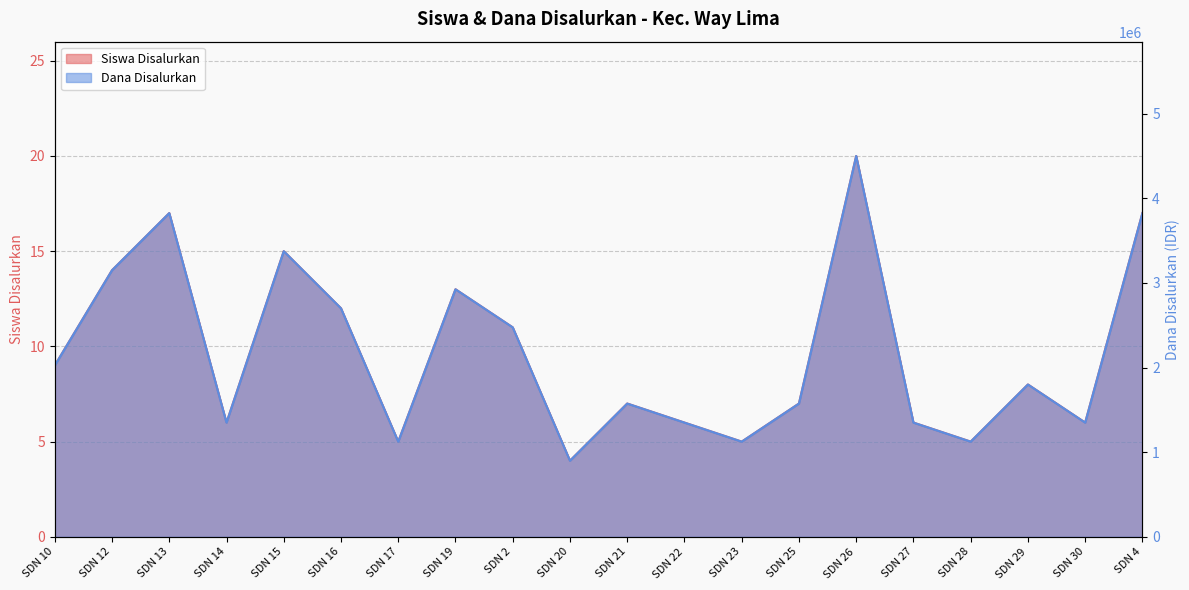

Where does the Dana Disalurkan series first go above 1800000?

SDN 10